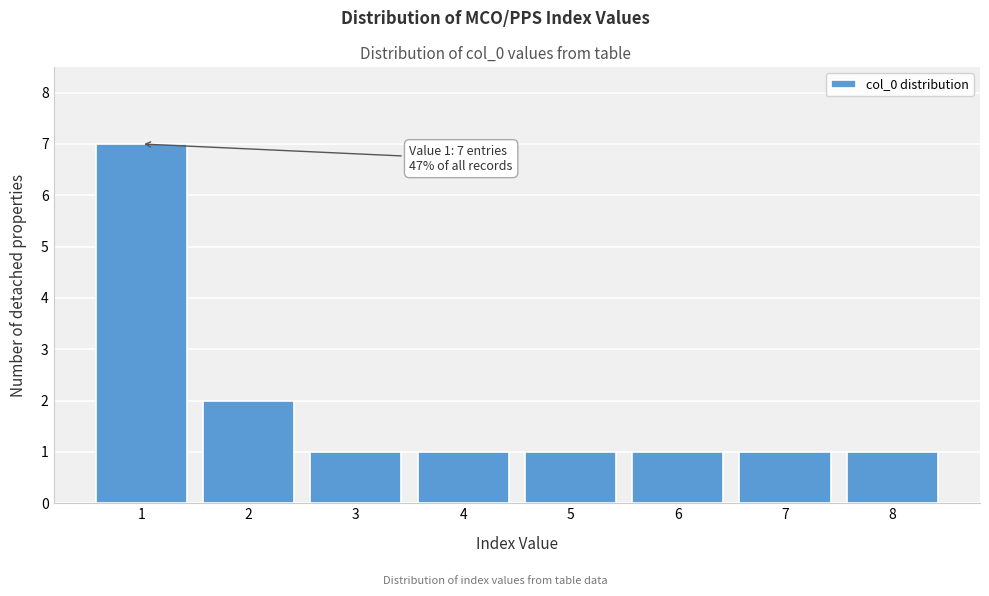

Reading left to right, what are all the values shown in this chart?

1=7	2=2	3=1	4=1	5=1	6=1	7=1	8=1